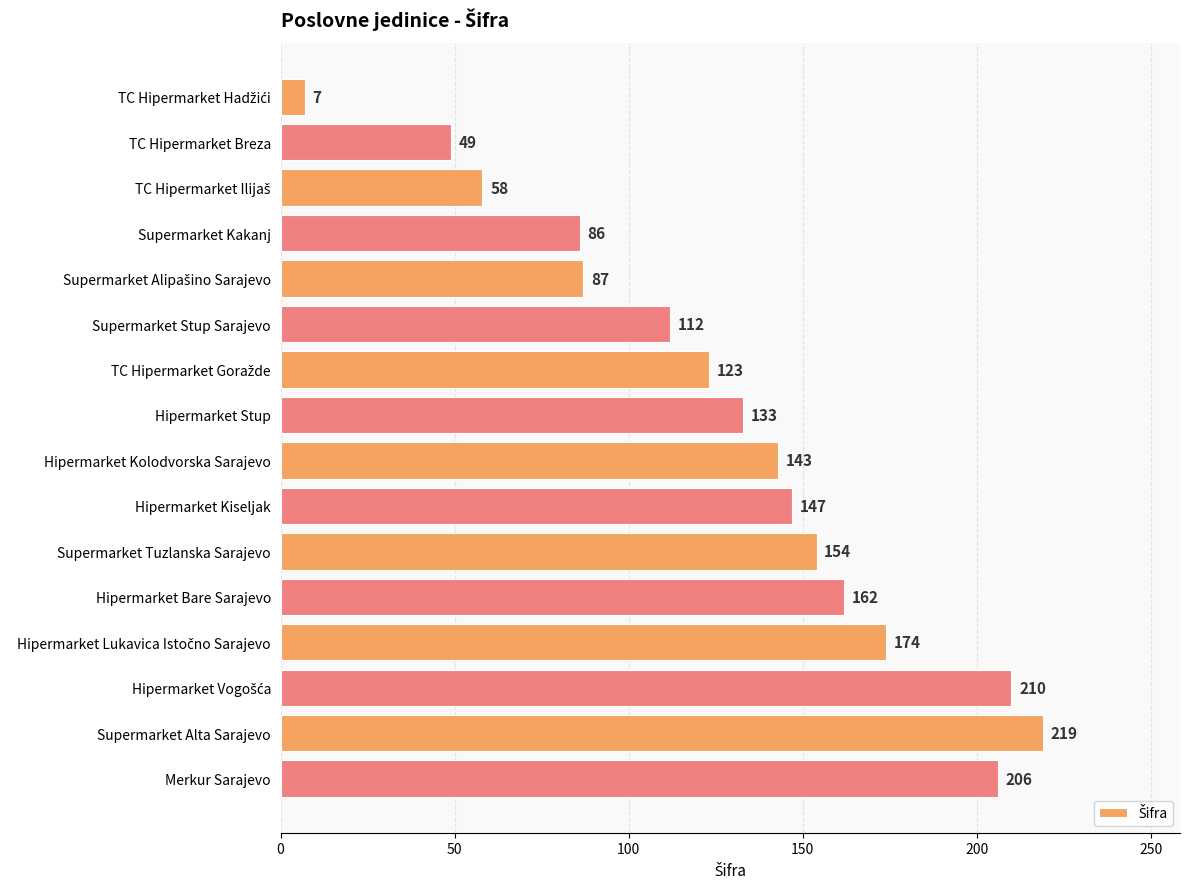

How many bars are there in total?

16